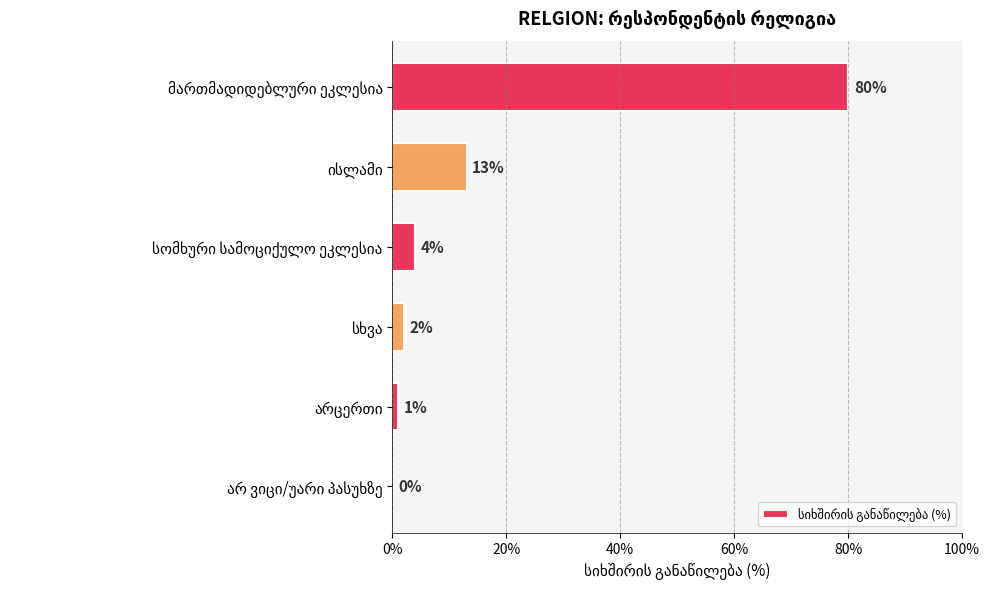

Does the chart contain stacked bars?

No